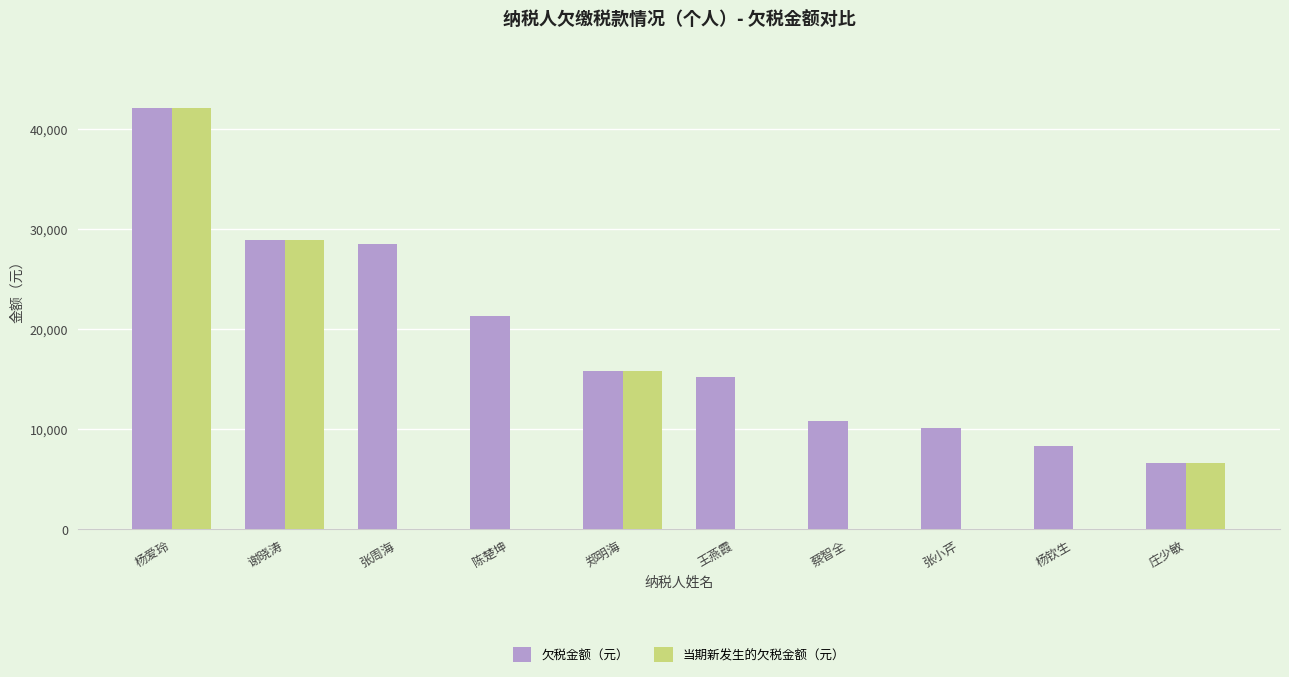

How many data points in 当期新发生的欠税金额（元） are above 0?

4